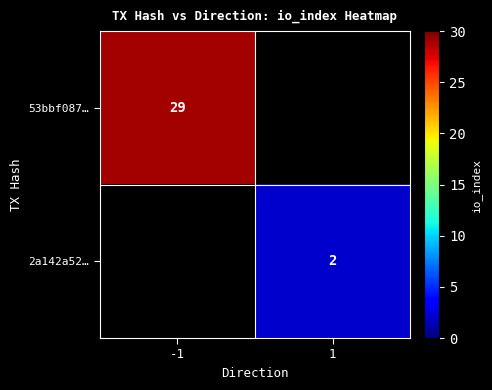

The value of 53bbf087… at -1 is 29. True or false?

True